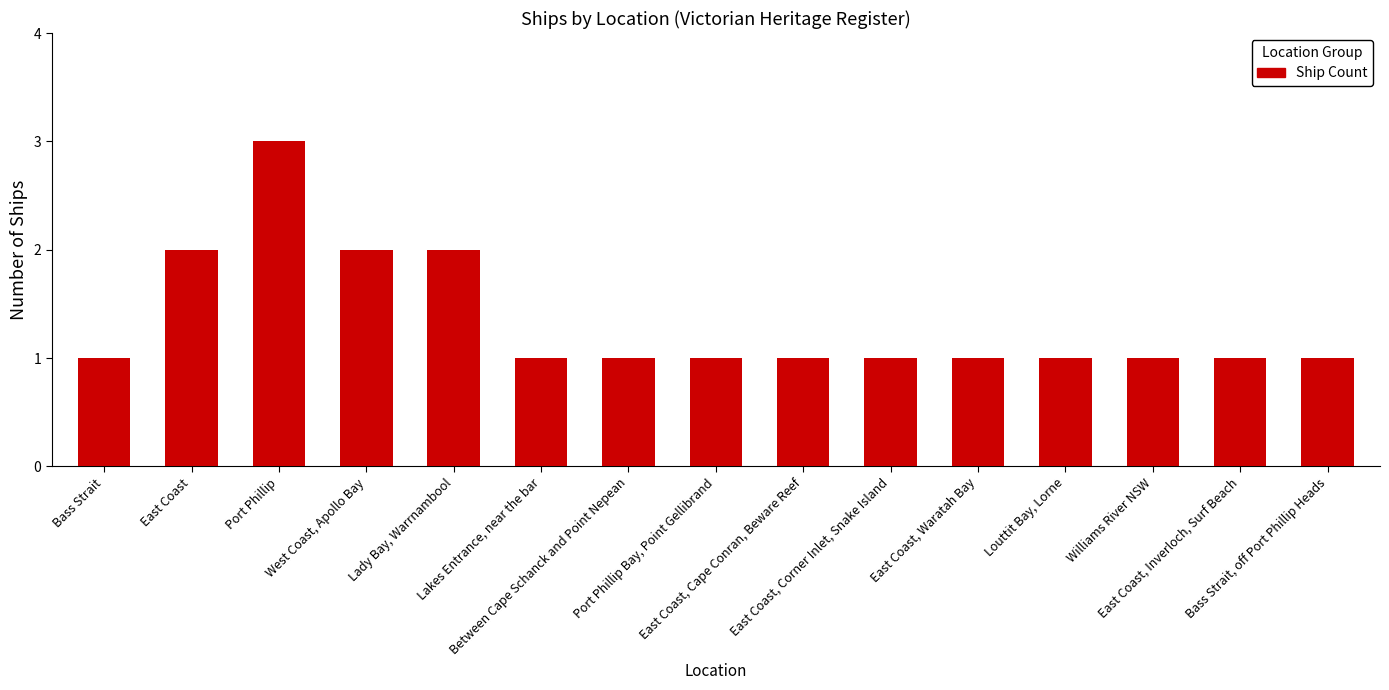

Reading right to left, list all the values displayed in this chart.

1	1	1	1	1	1	1	1	1	1	2	2	3	2	1